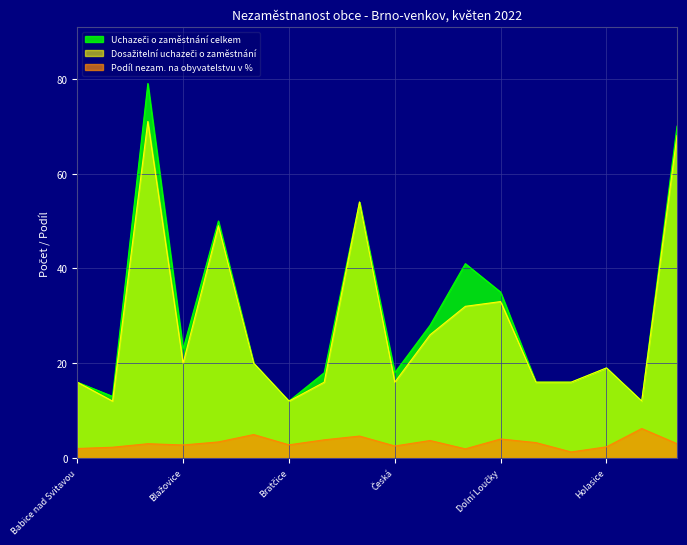

Is it true that Podíl nezam. na obyvatelstvu v % equals 2.8 at Bratčice?

True